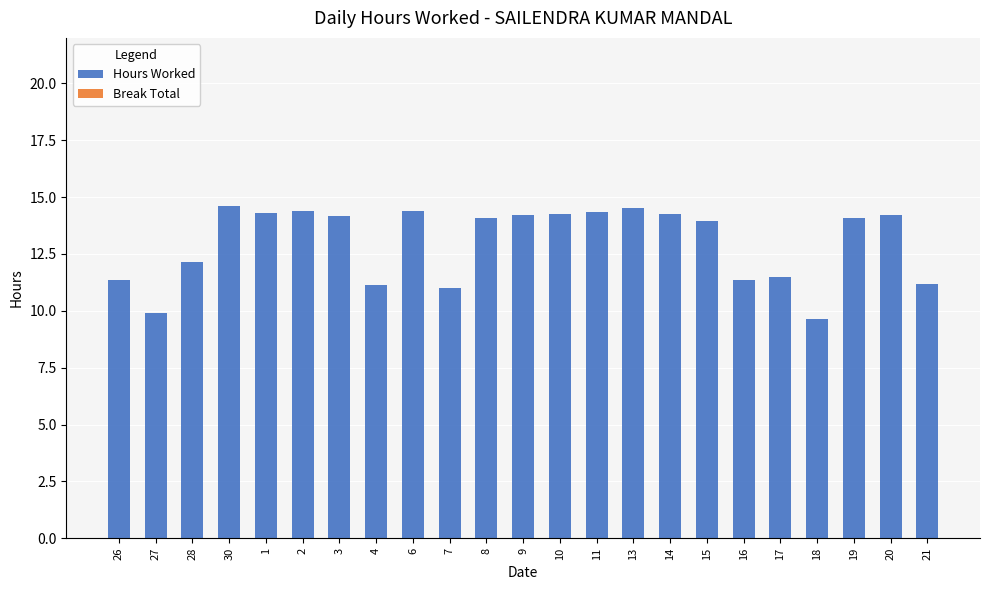

What is the greatest value displayed?

14.6